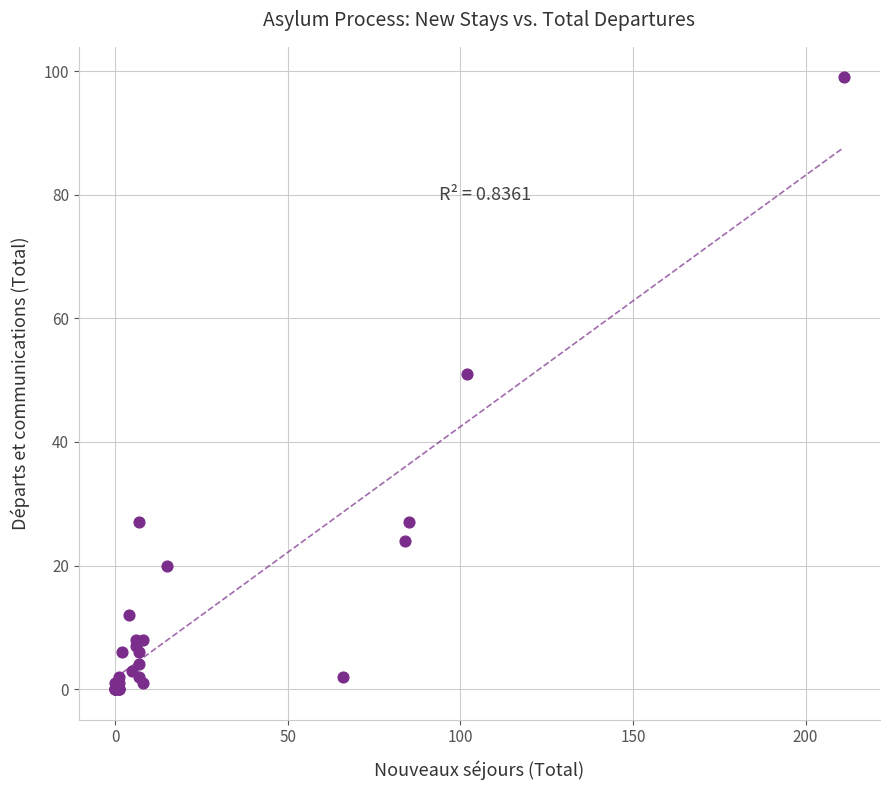

What Y value in the scatter plot is closest to 49?

51